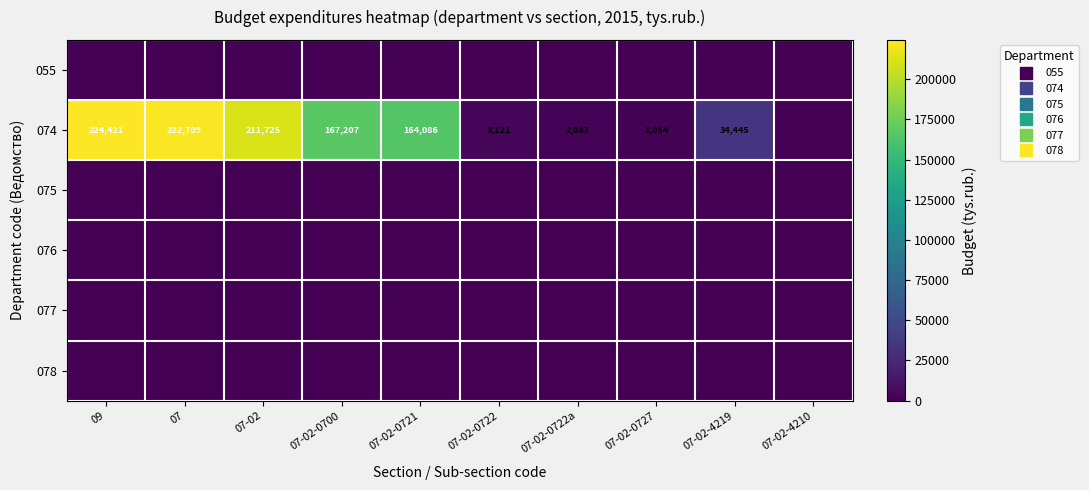

At how many categories does at least one series exceed 191966?

3